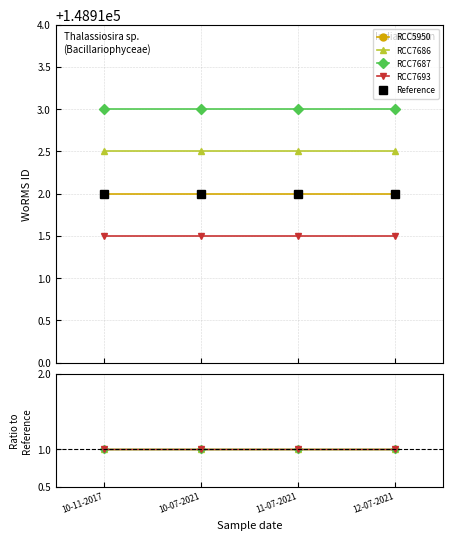

True or false: RCC7693 and RCC7686 cross at least once.

False